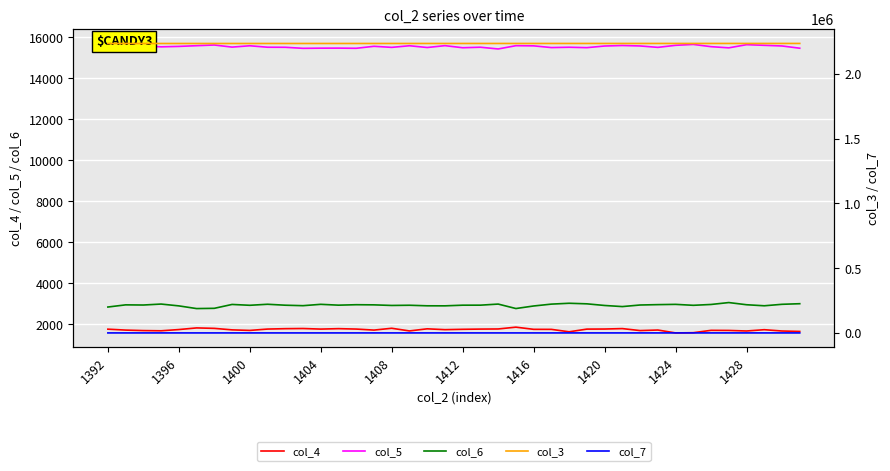

What is the minimum value for col_6?

2771